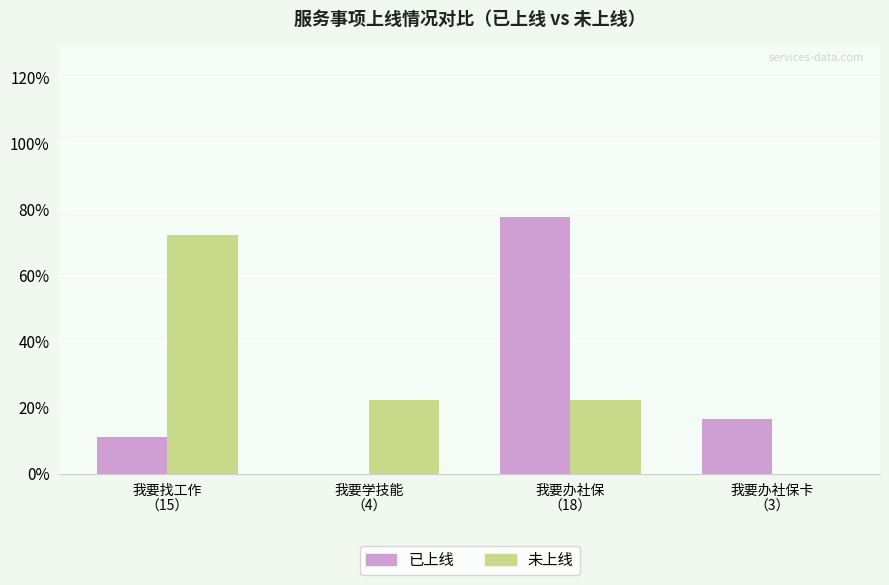

Does the chart contain stacked bars?

No